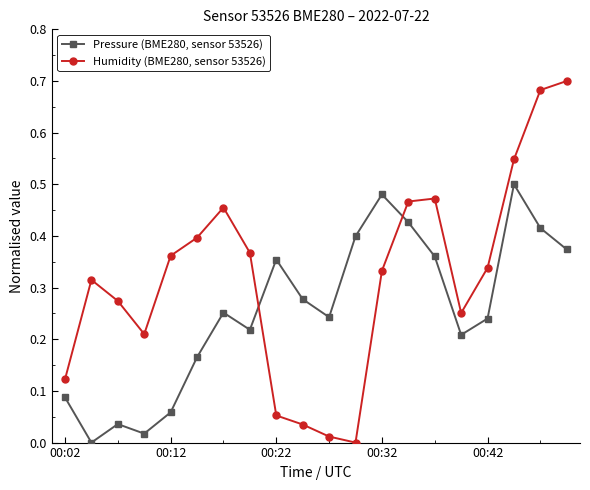

Count the number of categories in the chart.

20